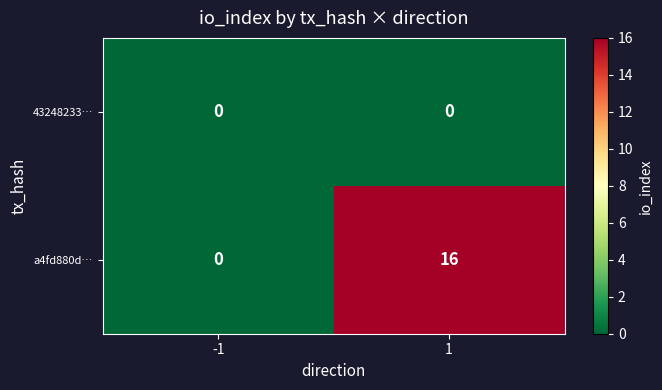

List the labels in order of a4fd880d… value, smallest first.

-1, 1